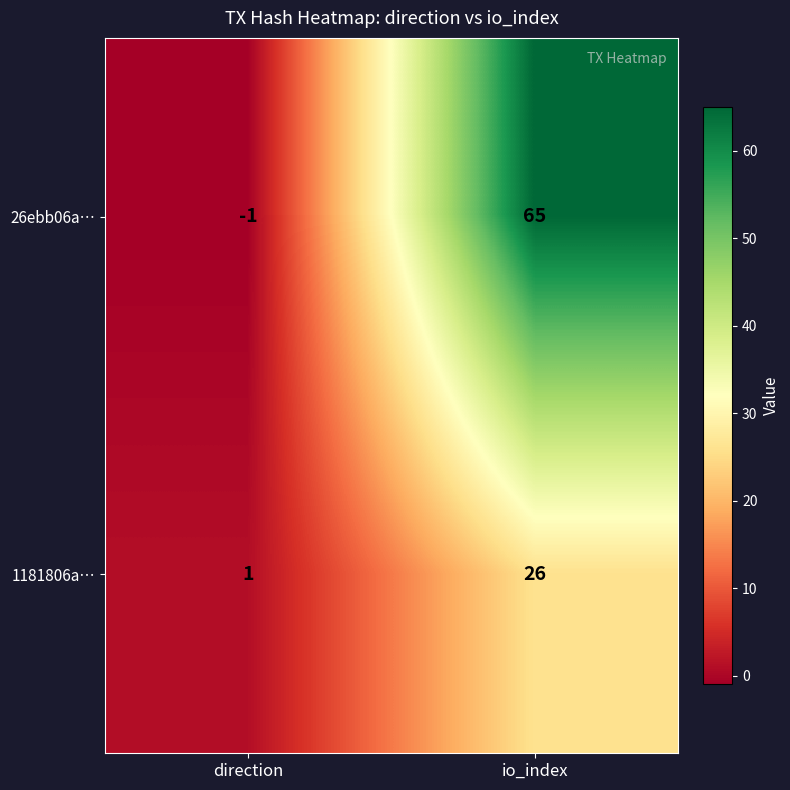

How many series are shown in this chart?

2